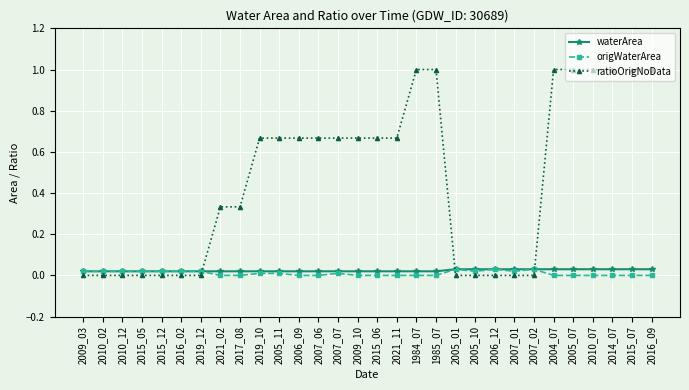

Does the chart display data point markers on the line(s)?

Yes